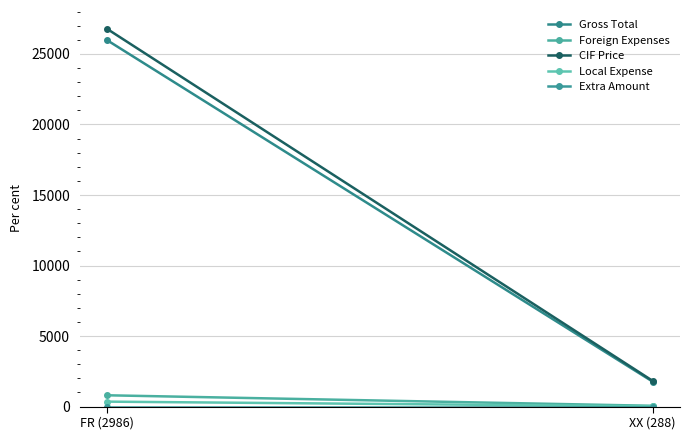

Between XX (288) and FR (2986), which is larger?

FR (2986)